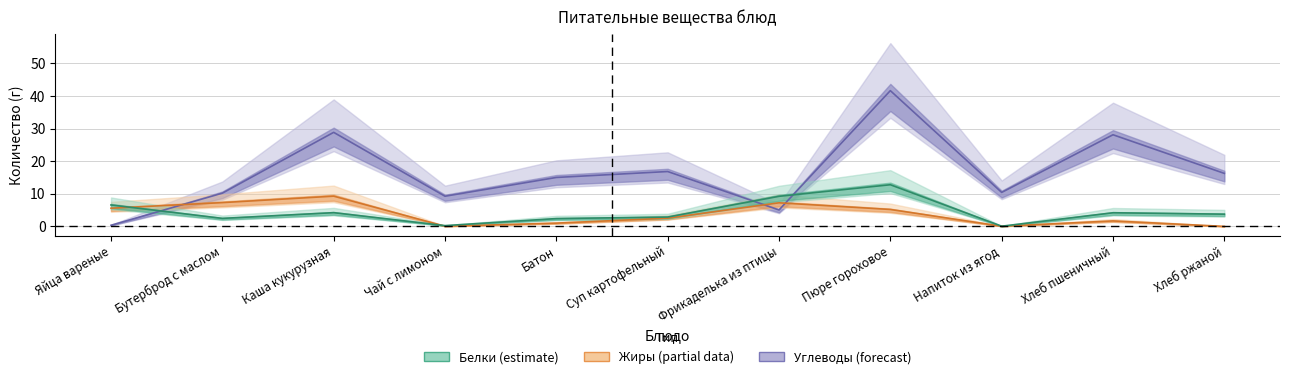

How many categories are shown in the chart?

11